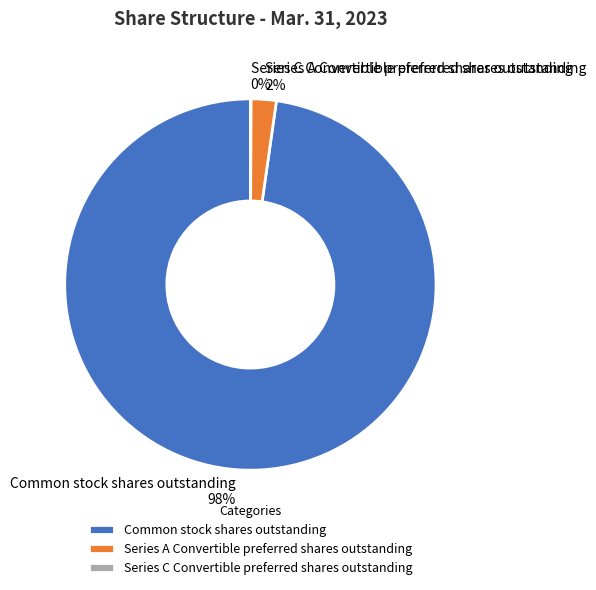

True or false: Series A Convertible preferred shares outstanding accounts for 14% of the total.

False